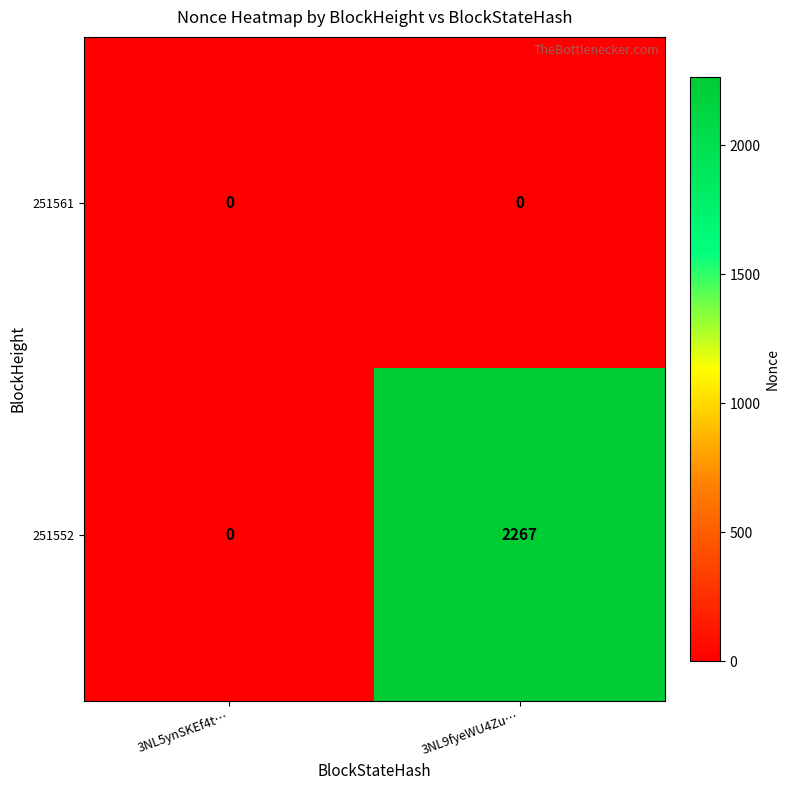

List the series in order of their overall mean, lowest first.

251561, 251552